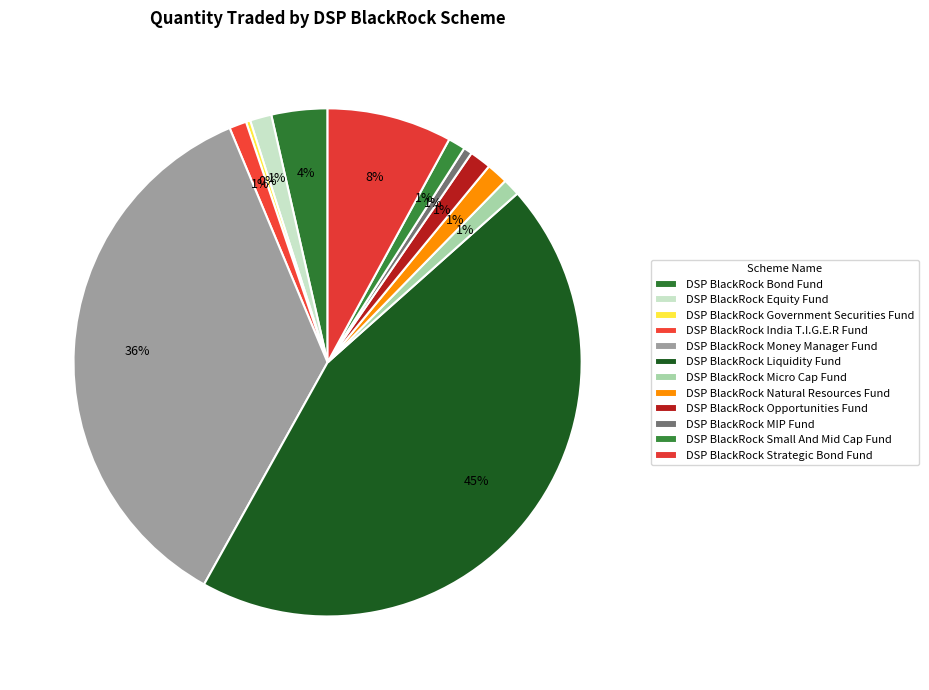

What is the change in value from DSP BlackRock Natural Resources Fund to DSP BlackRock Strategic Bond Fund?

+12000000